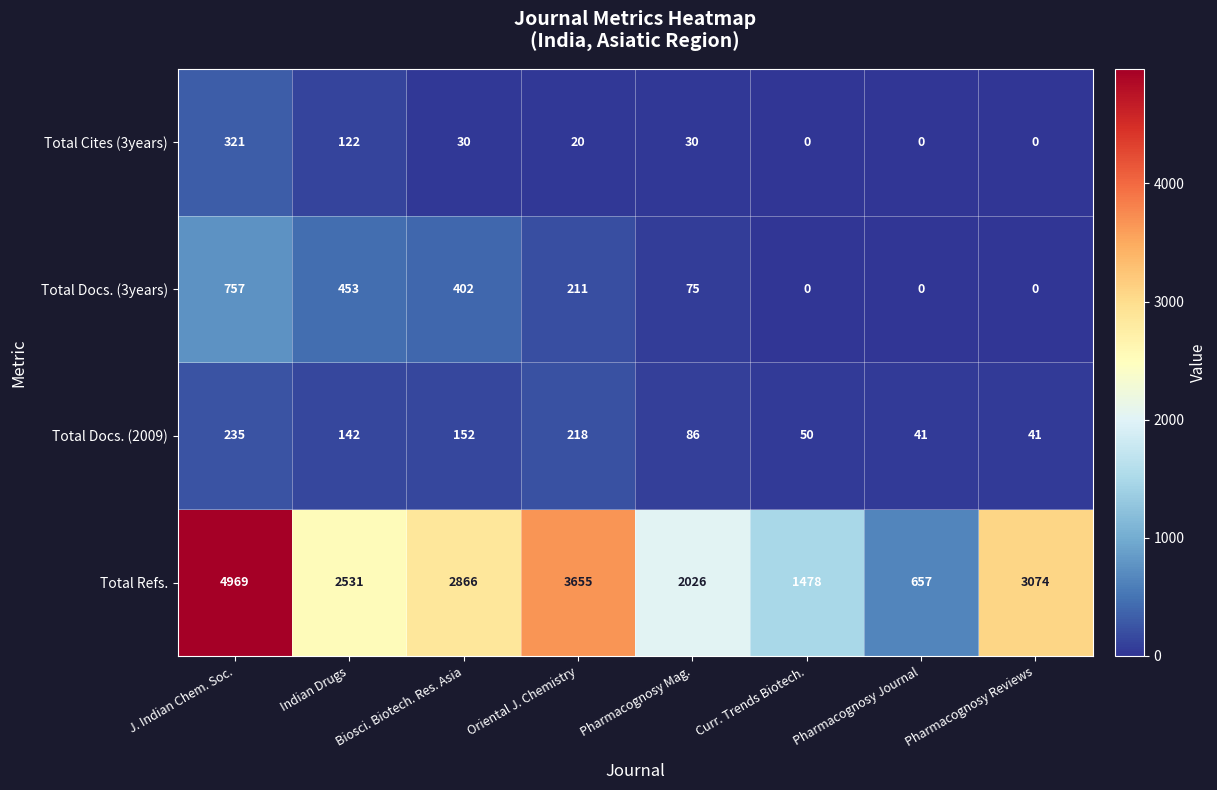

How many categories are shown in the chart?

8